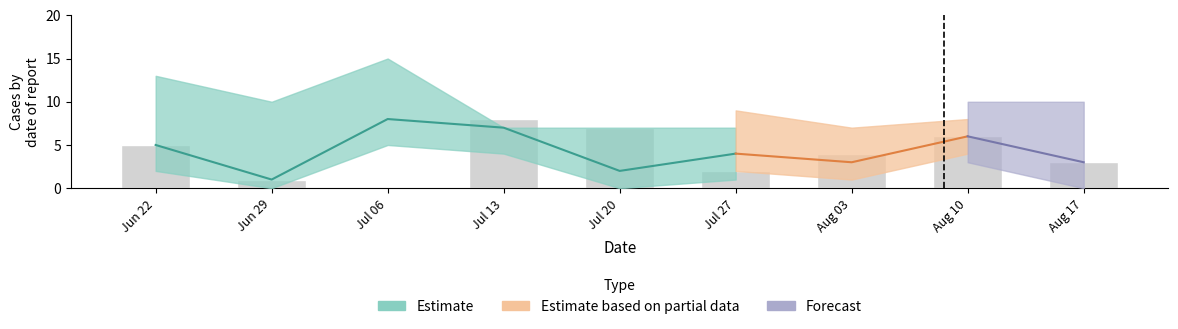

At how many categories does at least one series exceed 3?

9